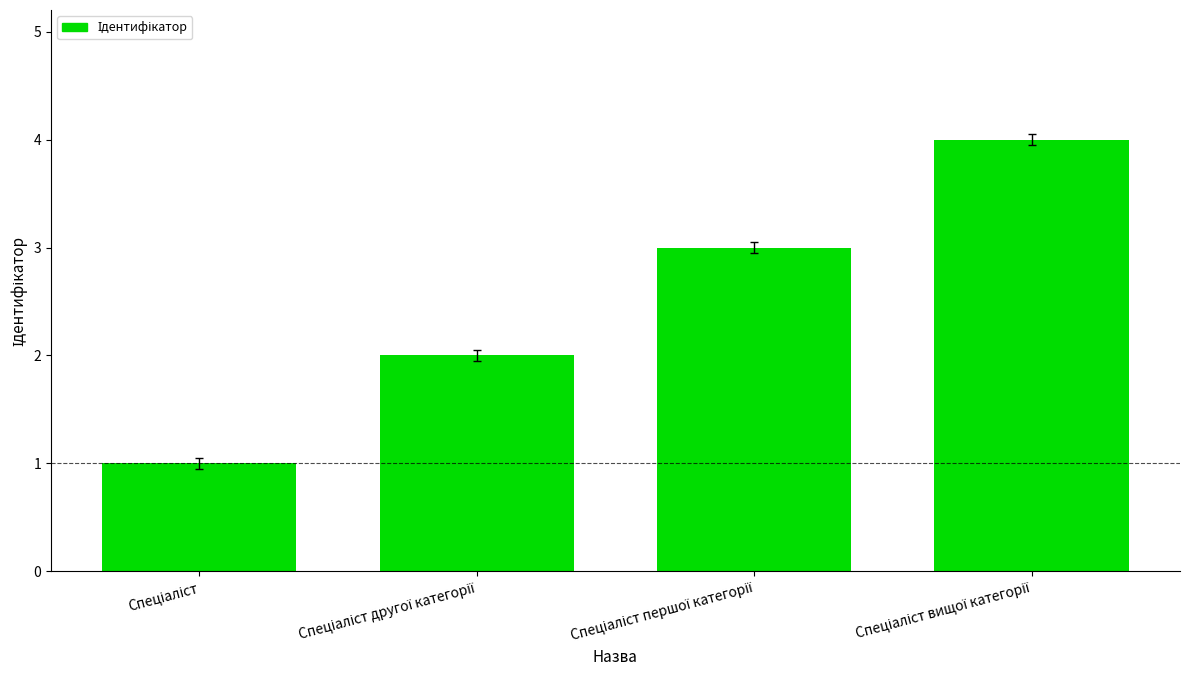

How many values are between 2 and 4?

3